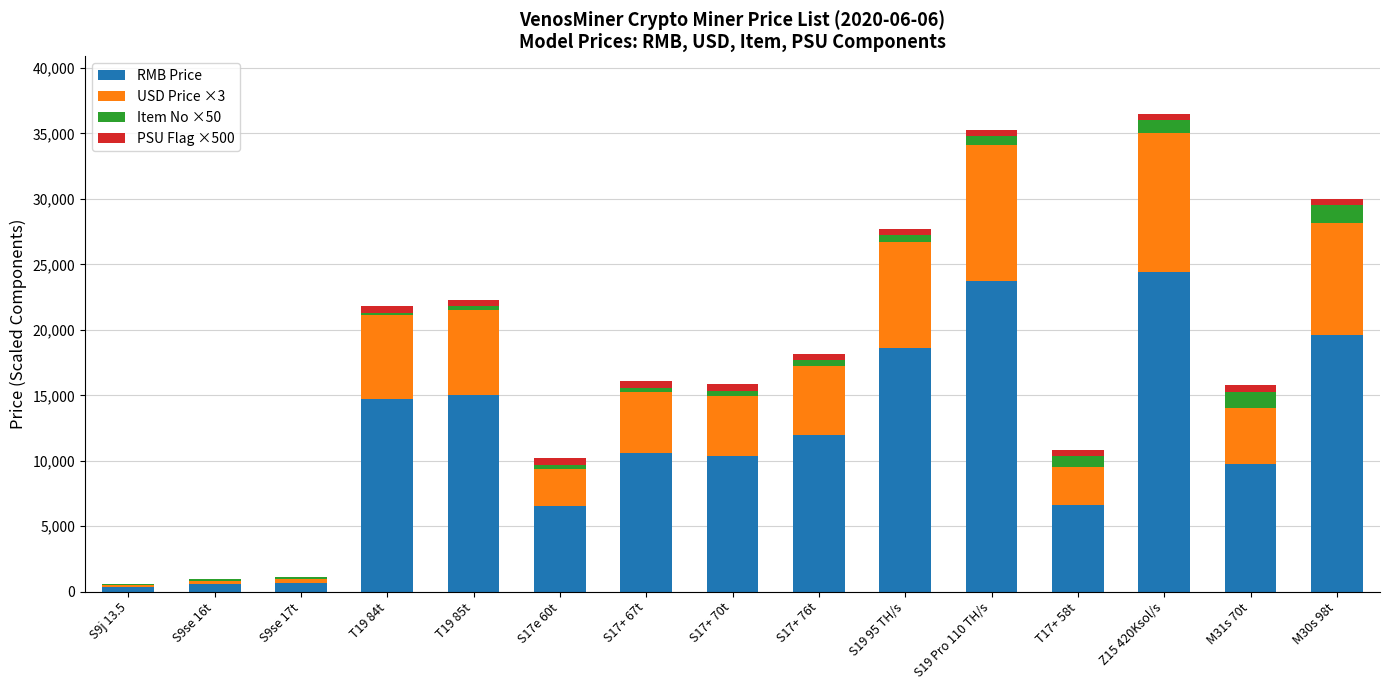

What is the sum of all RMB Price values?

173700.0